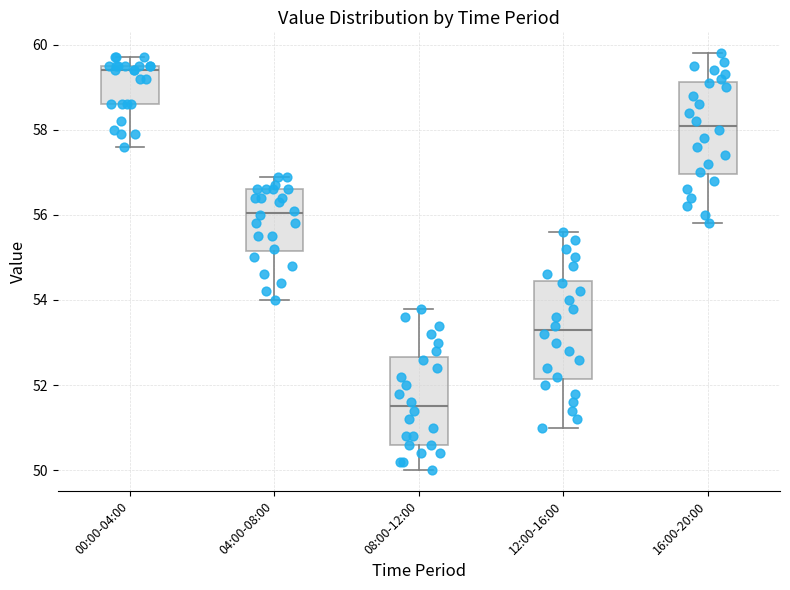

Reading left to right, read every box against the y-axis: the position of its median line, the range the box covers, and the ends of its whiskers. The values are not printed on the chart, so give them approximately, as read against the axis.

00:00-04:00: median 59.4, box 58.6 to 59.6, whiskers 57.6 to 59.8
04:00-08:00: median 56.0, box 55.2 to 56.6, whiskers 54.0 to 57.0
08:00-12:00: median 51.6, box 50.6 to 52.6, whiskers 50.0 to 53.8
12:00-16:00: median 53.4, box 52.2 to 54.4, whiskers 51.0 to 55.6
16:00-20:00: median 58.2, box 57.0 to 59.2, whiskers 55.8 to 59.8